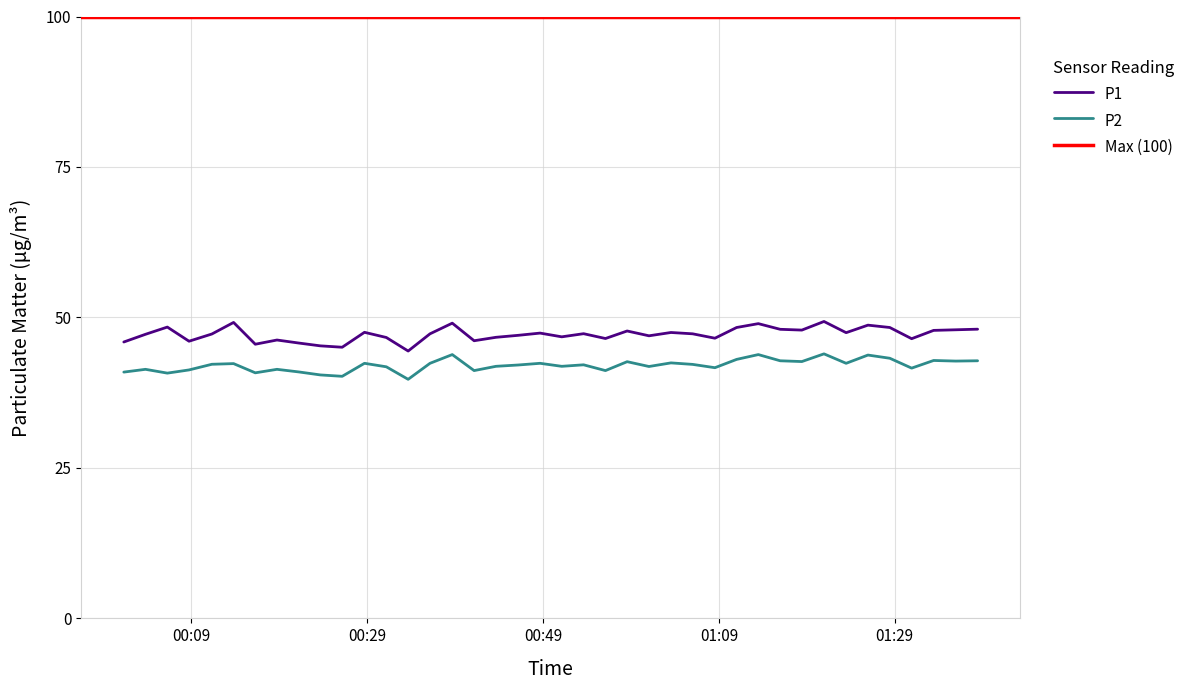

True or false: P2 and P1 cross at least once.

False